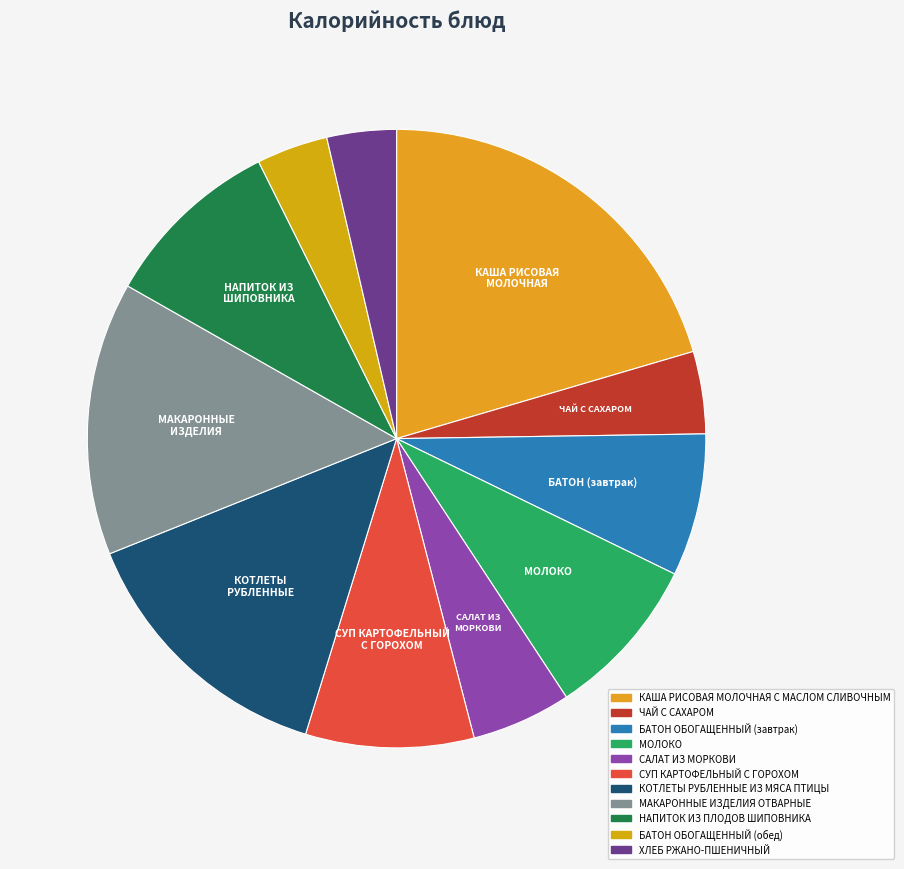

True or false: САЛАТ ИЗ МОРКОВИ accounts for 15% of the total.

False